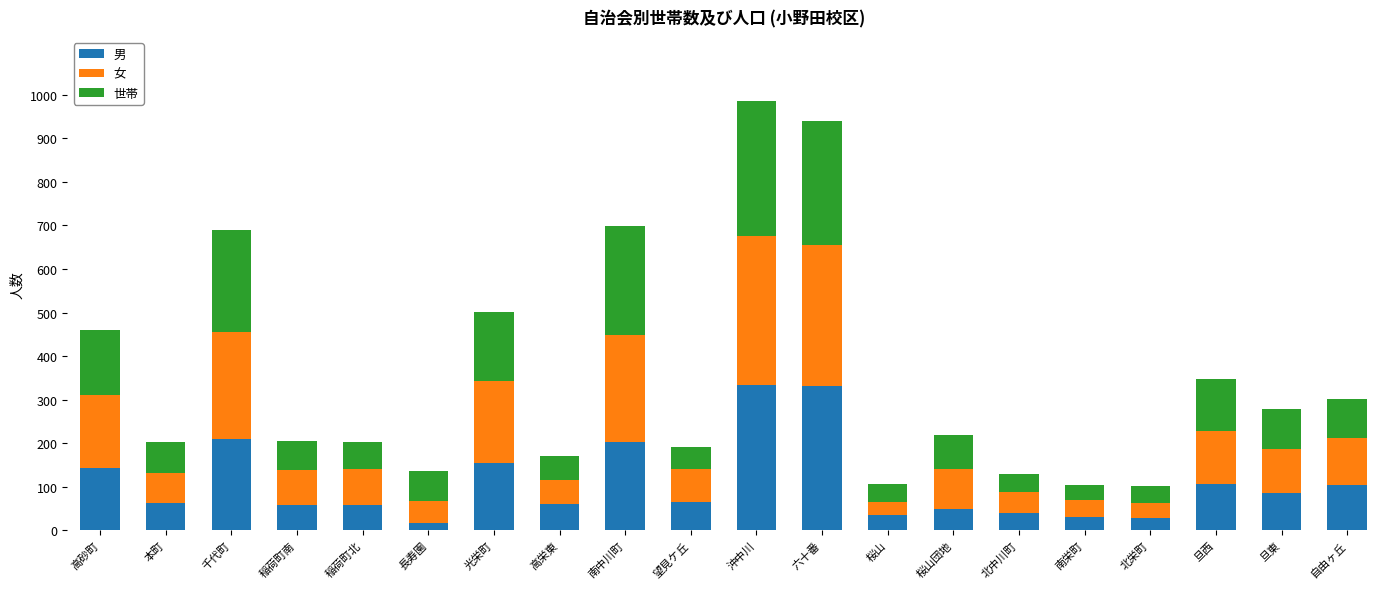

What is the total value across all series at 北栄町?

101